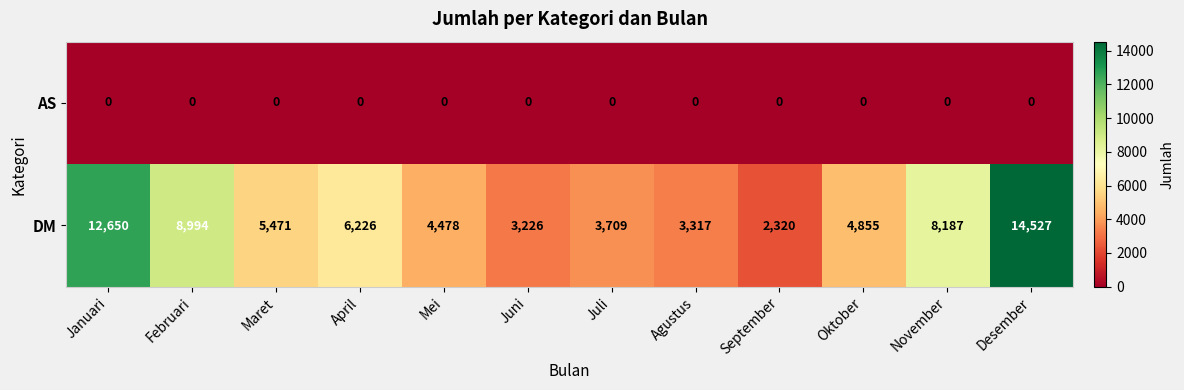

What is the difference between the second highest and minimum values in the DM series?

10330